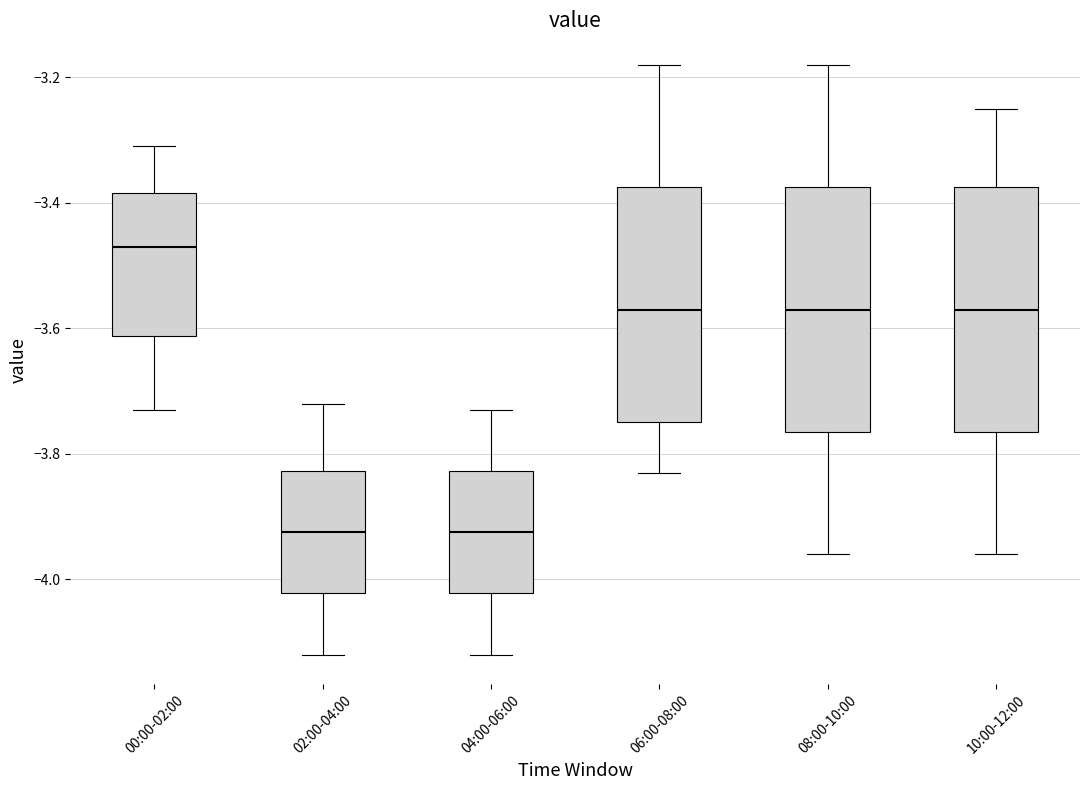

Which box's median line is the highest?

00:00-02:00